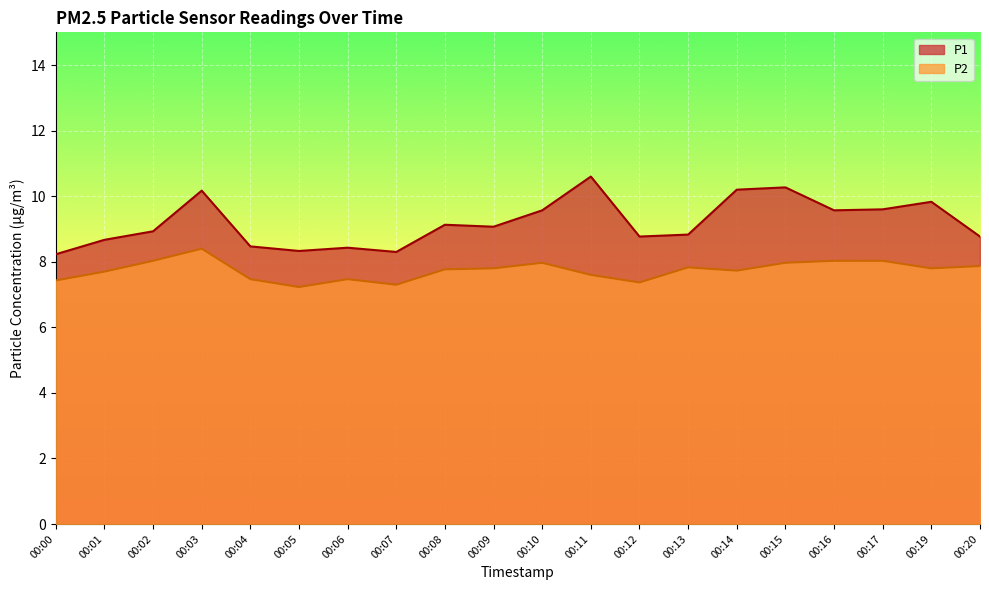

What are all the series names shown in the legend?

P1, P2